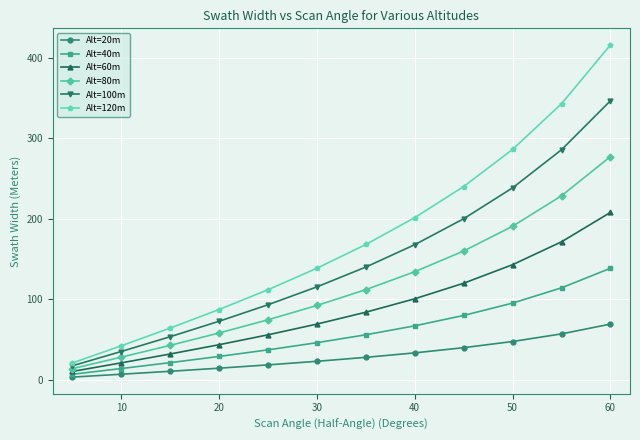

Which series has the largest total across all categories?

Alt=120m